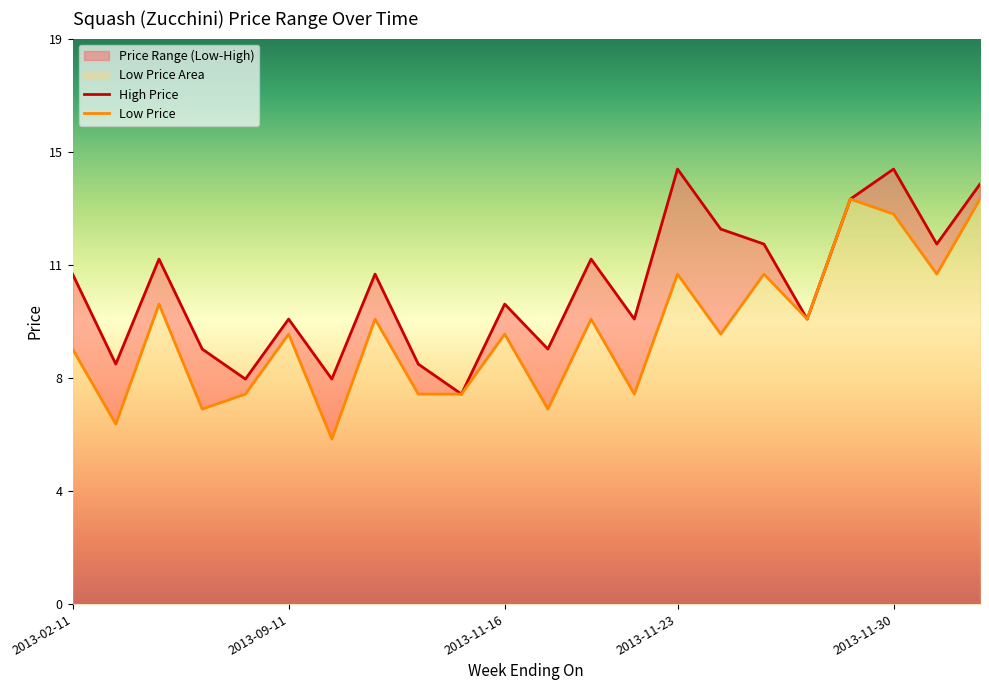

What is the difference between the second highest and minimum values in the High Price series?

7.5